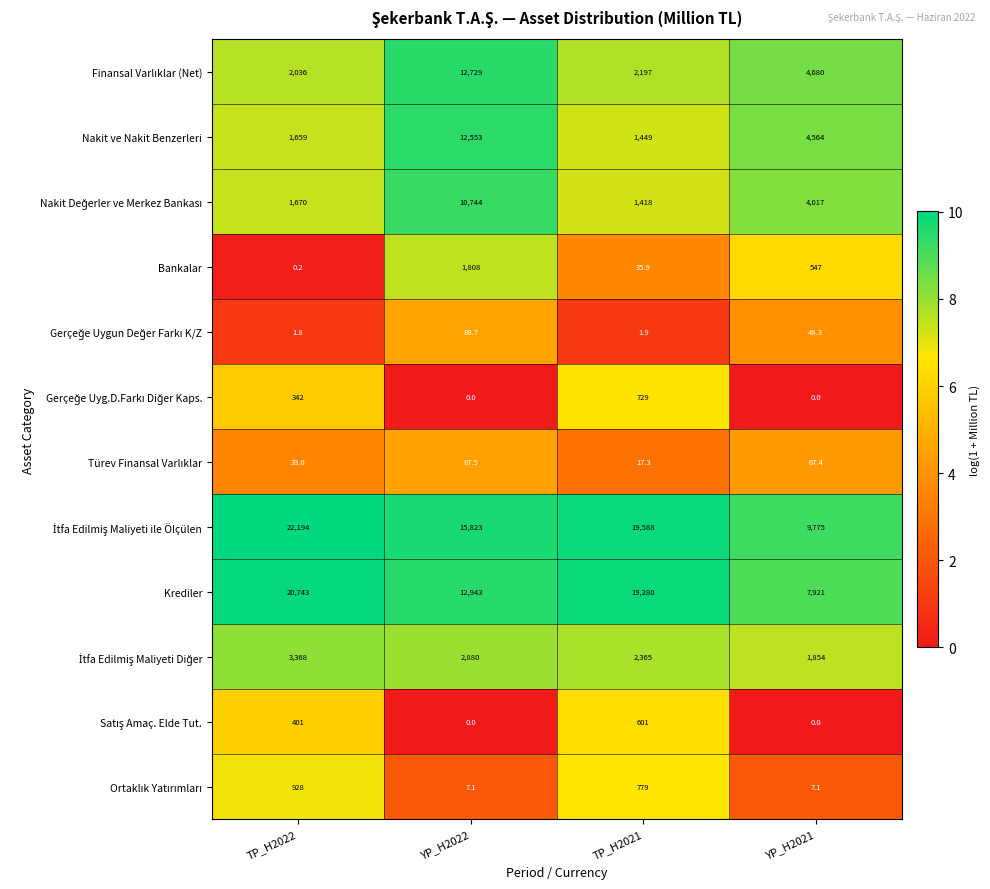

What is the greatest value displayed?

22194.0